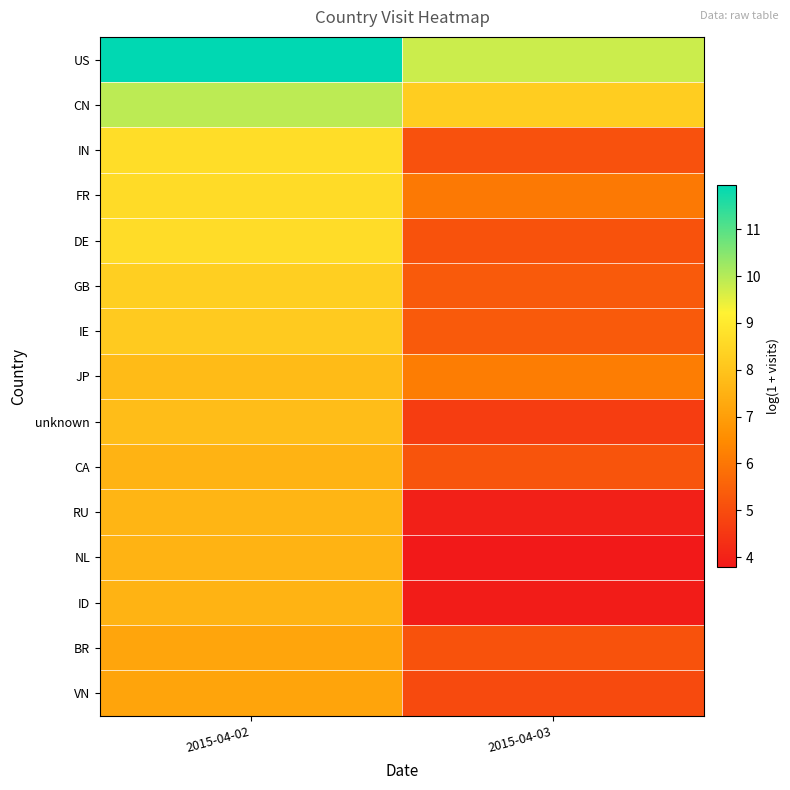

At how many categories does at least one series exceed 4?

2